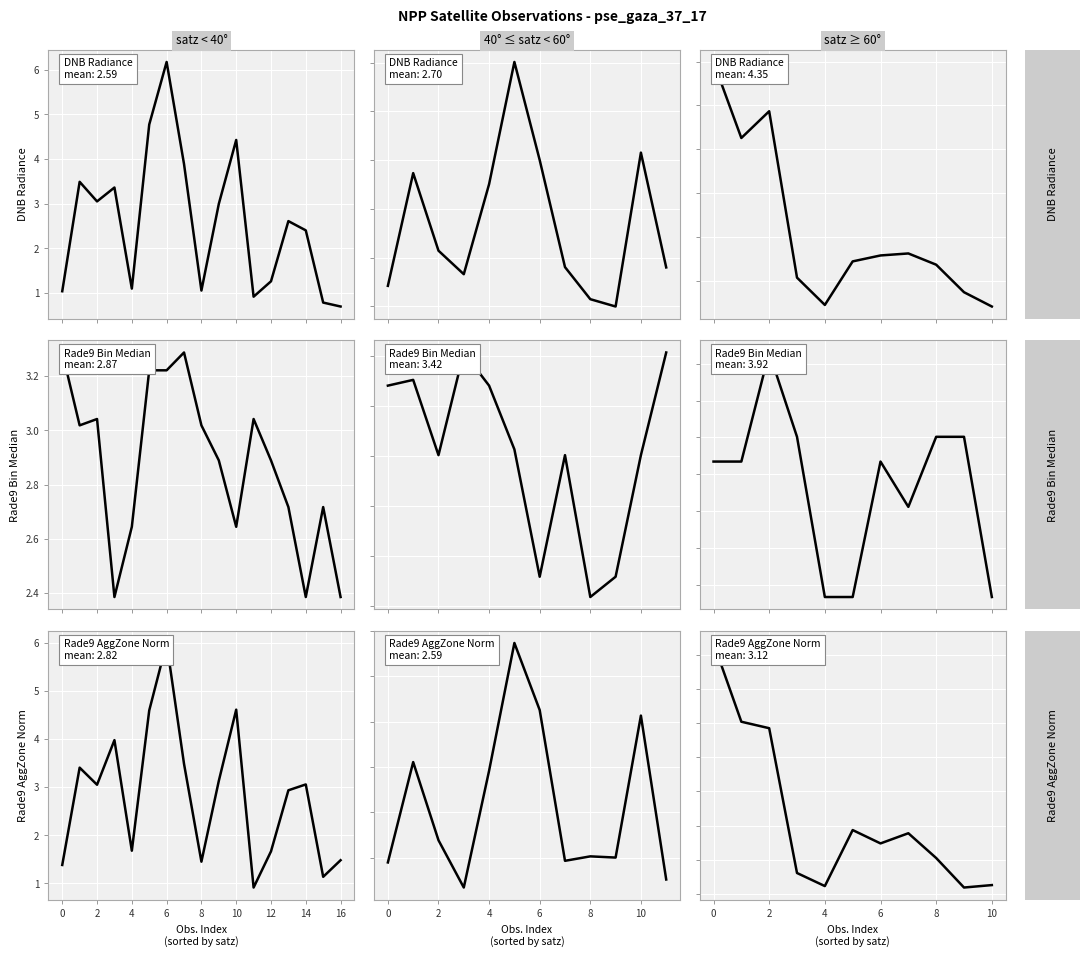

How many times do Rade9 Bin Median and DNB Radiance cross each other?

1